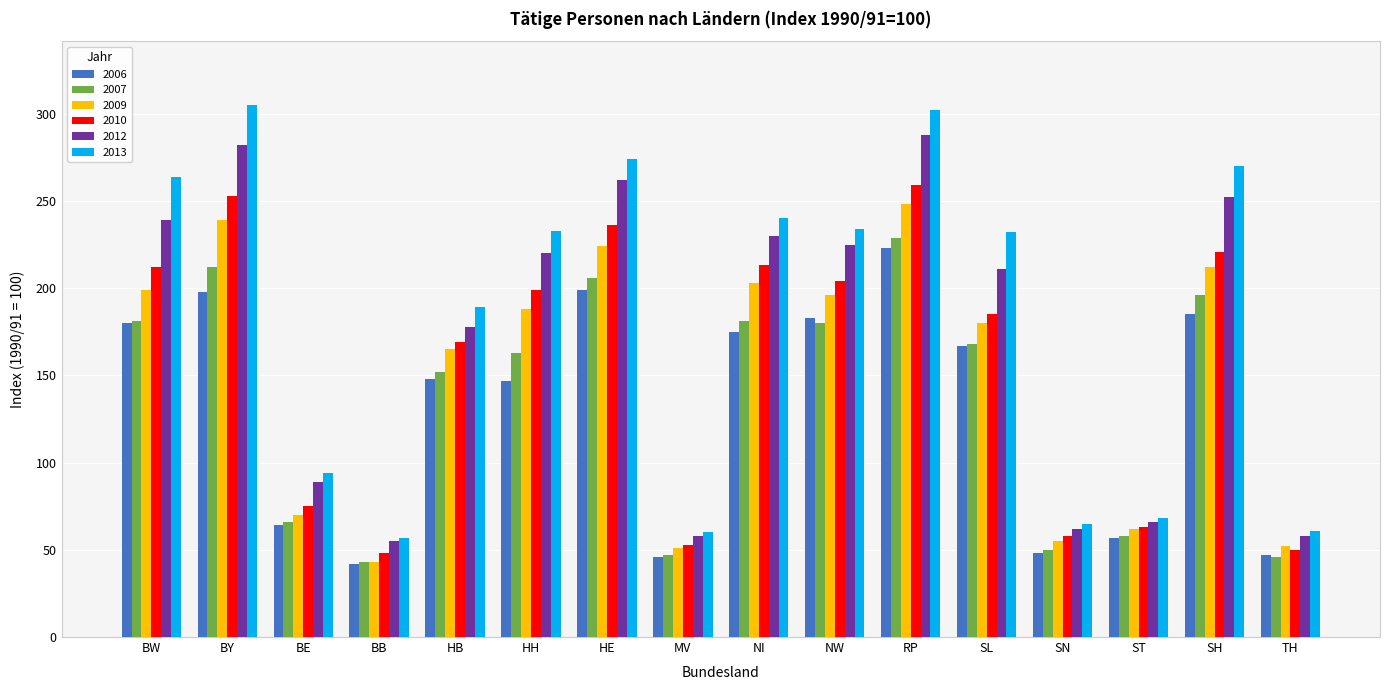

What is the label of the 9th bar from the left?

NI